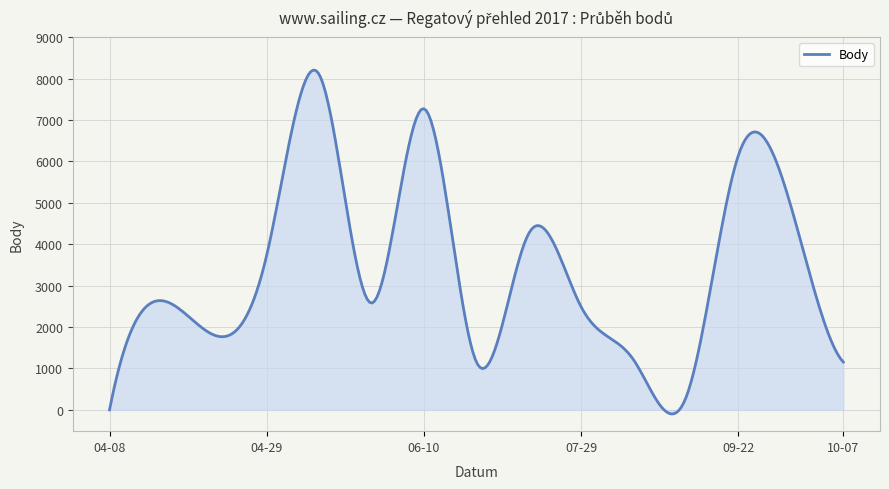

What is the maximum value shown in the chart?

8205.0